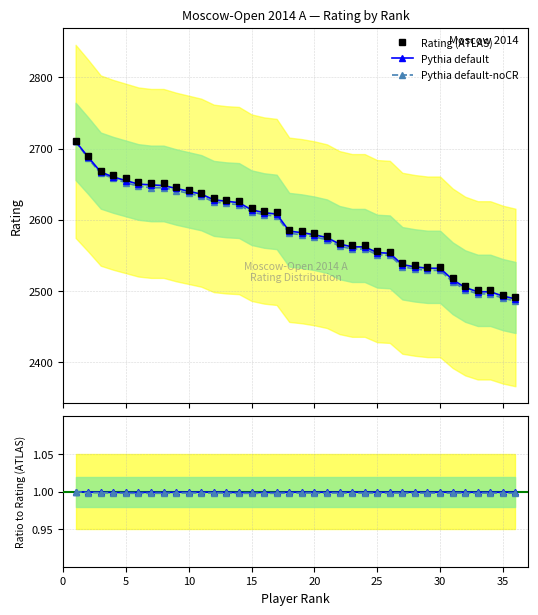

How many Pythia default-noCR values are between 0 and 1?

36